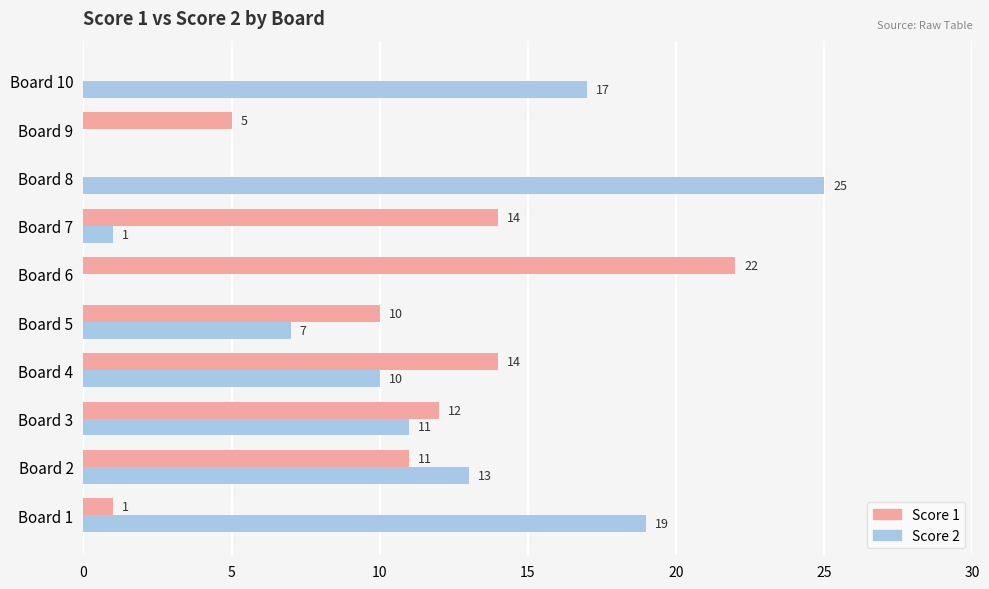

At which category is the sum across all series the highest?

Board 8